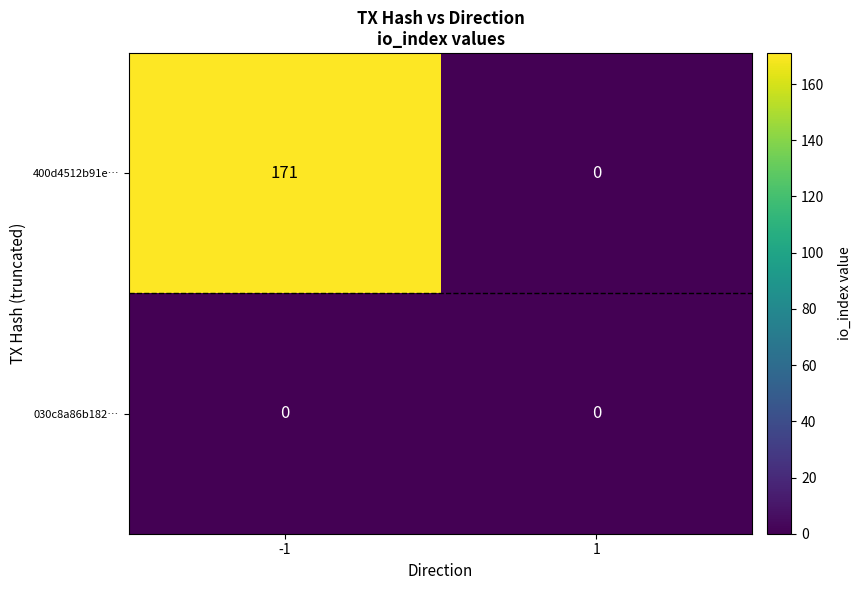

Count the number of categories in the chart.

2